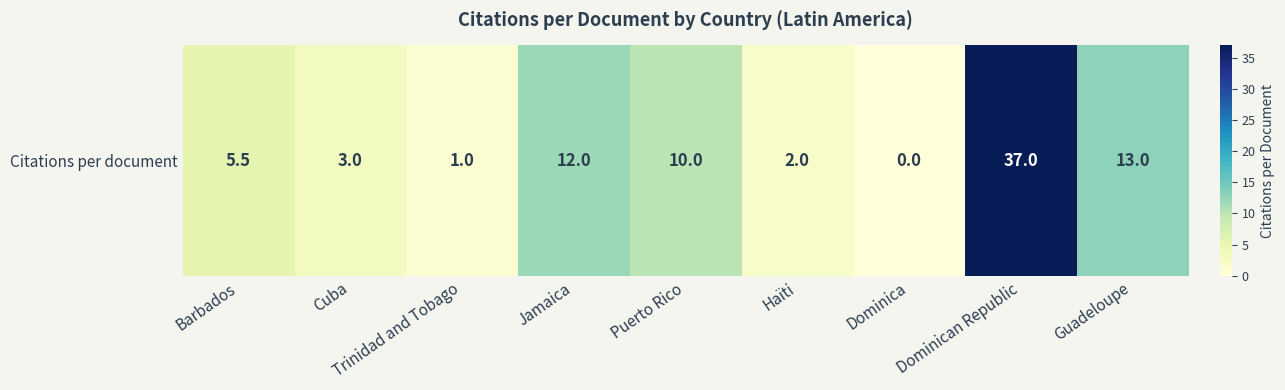

At which label does the data first exceed 5?

Barbados